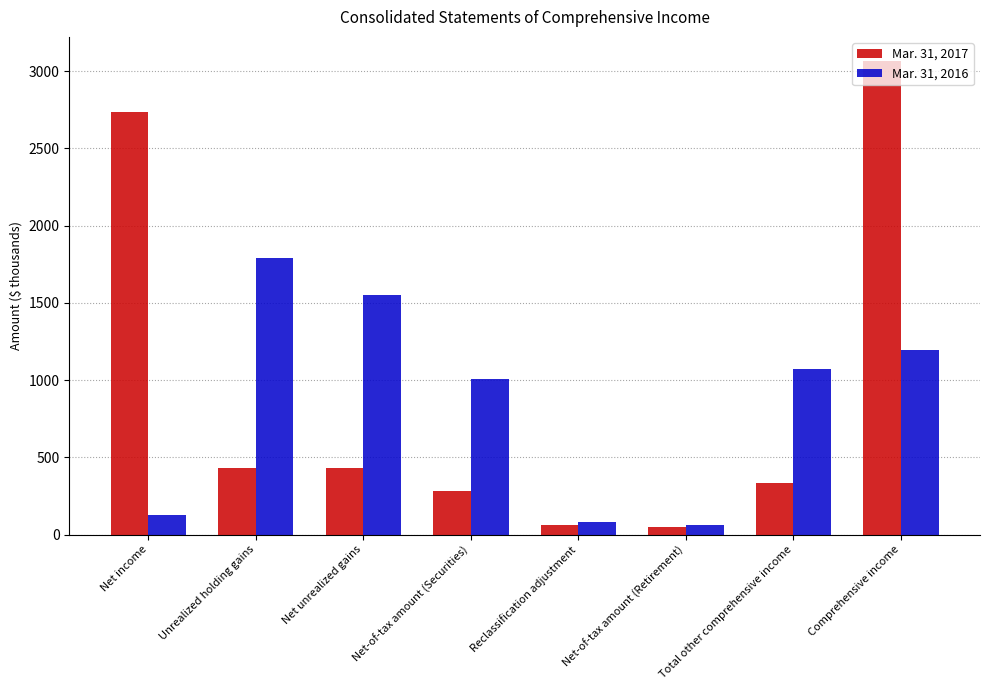

Between Net income and Reclassification adjustment, which series saw the biggest shift?

Mar. 31, 2017